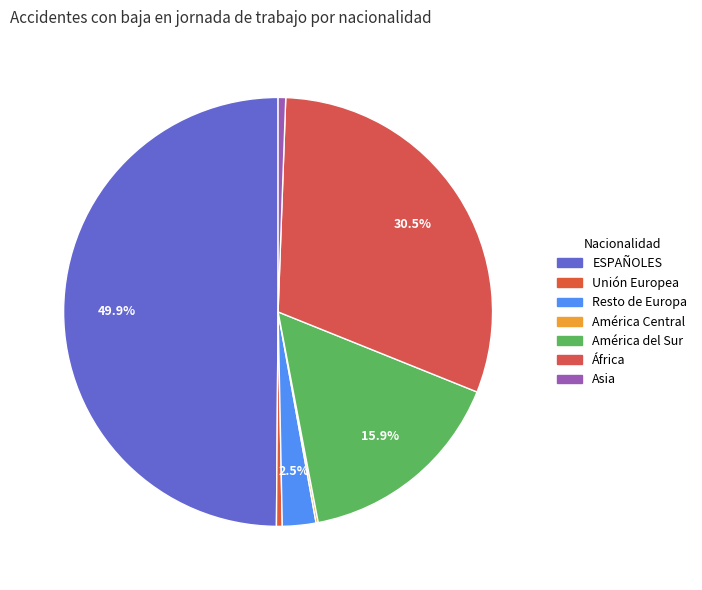

Which has a higher value, América Central or Unión Europea?

Unión Europea